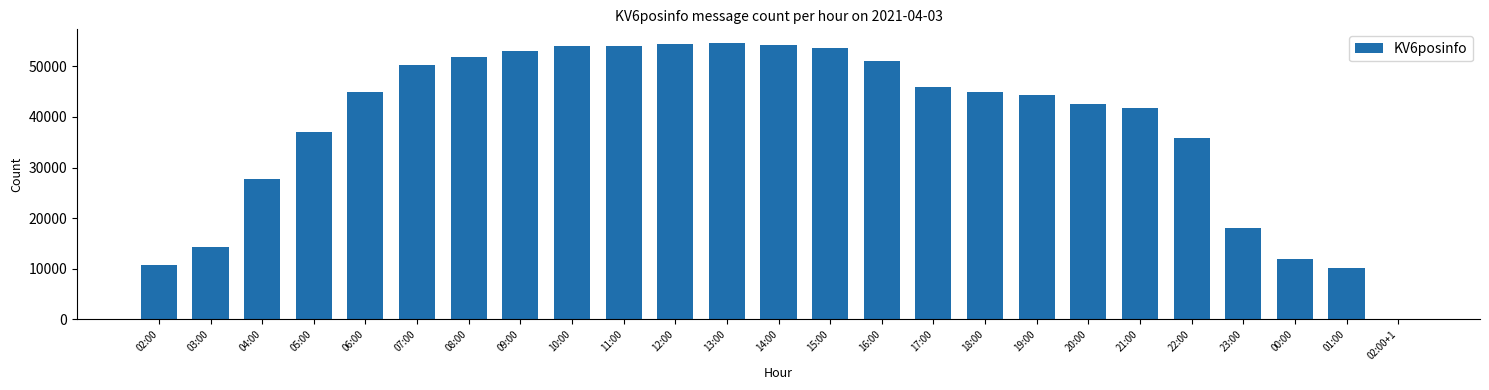

What is the sum of the values at 18:00 and 15:00?

98471